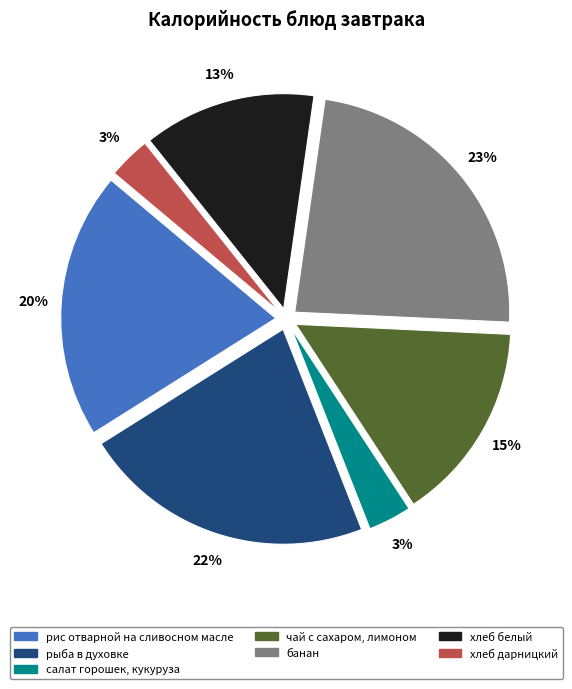

Combined, do салат горошек, кукуруза and рыба в духовке account for over 50%?

No